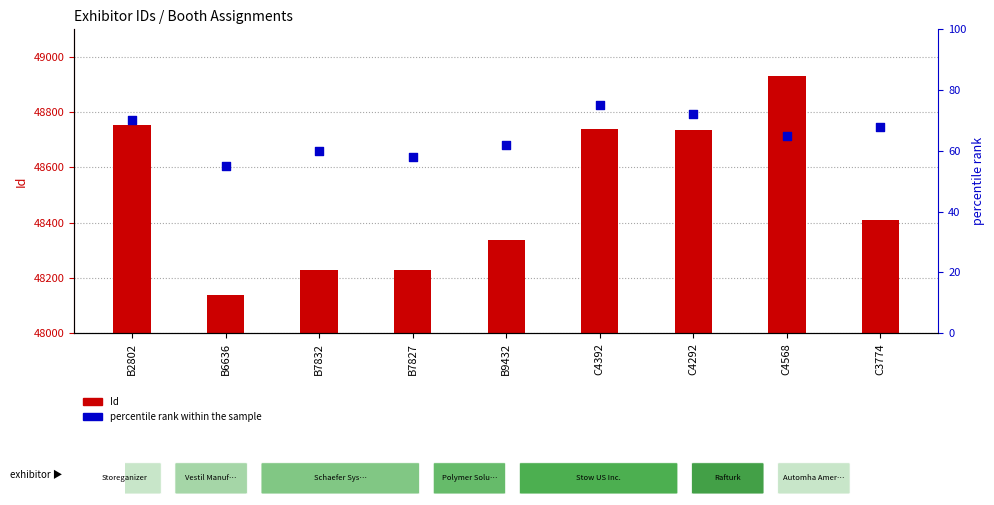

At how many categories does at least one series exceed 48067?

9